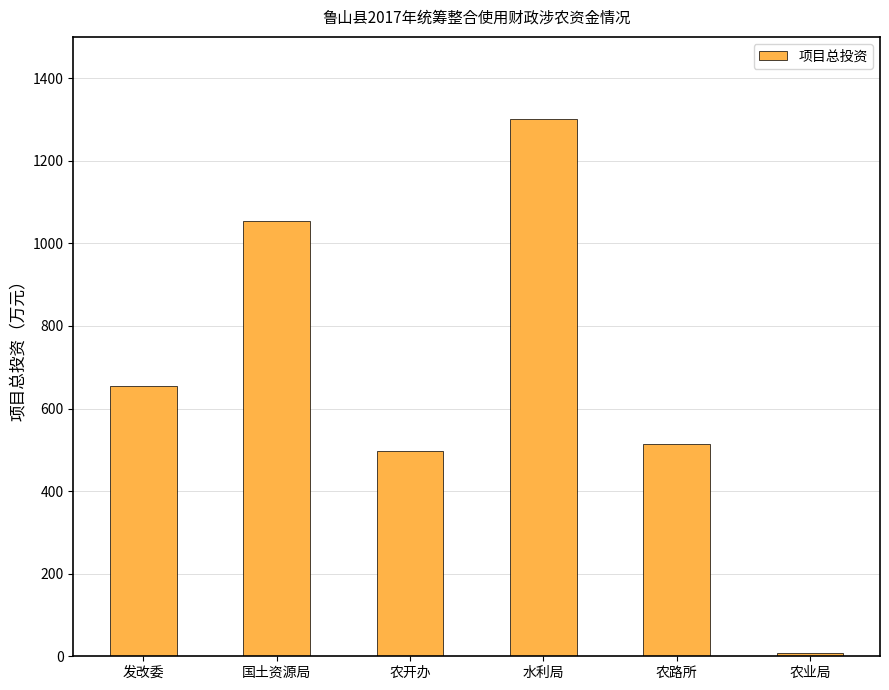

Does the chart contain any negative values?

No